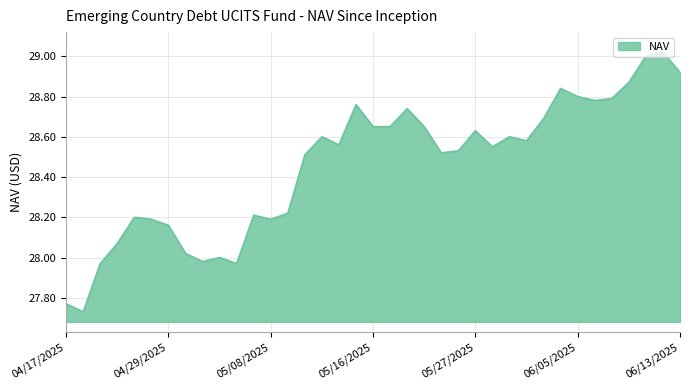

Does the chart display data point markers on the line(s)?

No